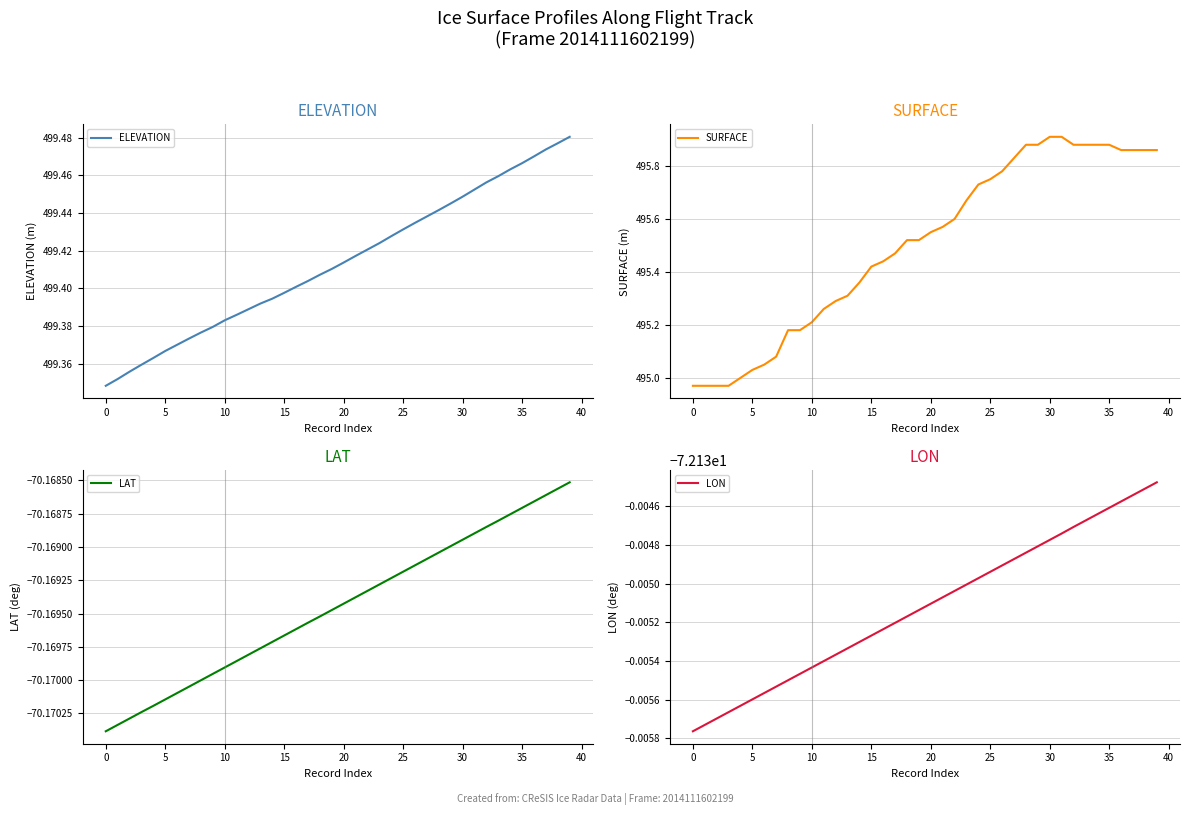

True or false: SURFACE has a value of 669.8 at 5.

False